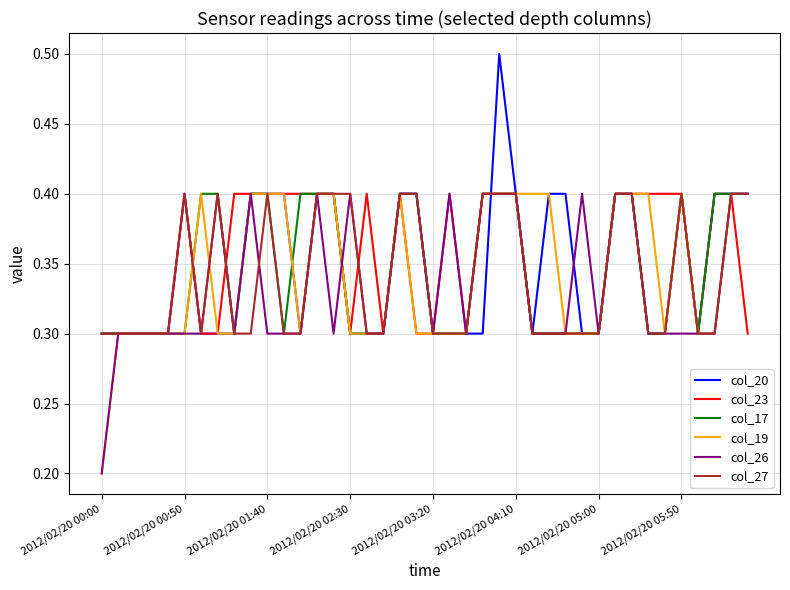

What is the lowest value of the col_23 series?

0.3